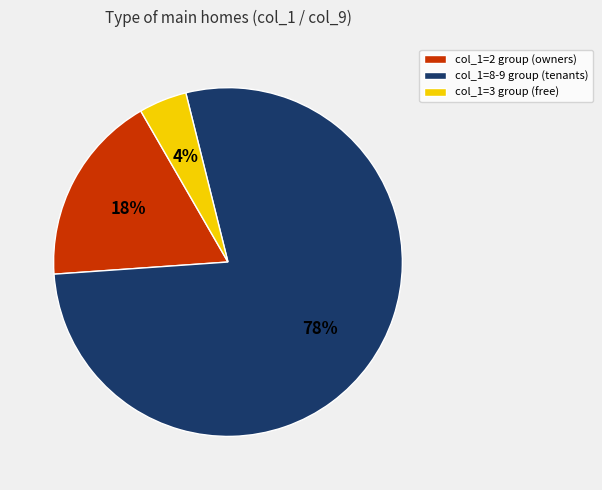

To the nearest percent, what is the difference between the col_1=2 group (owners) and col_1=8-9 group (tenants) slice percentages?

60%